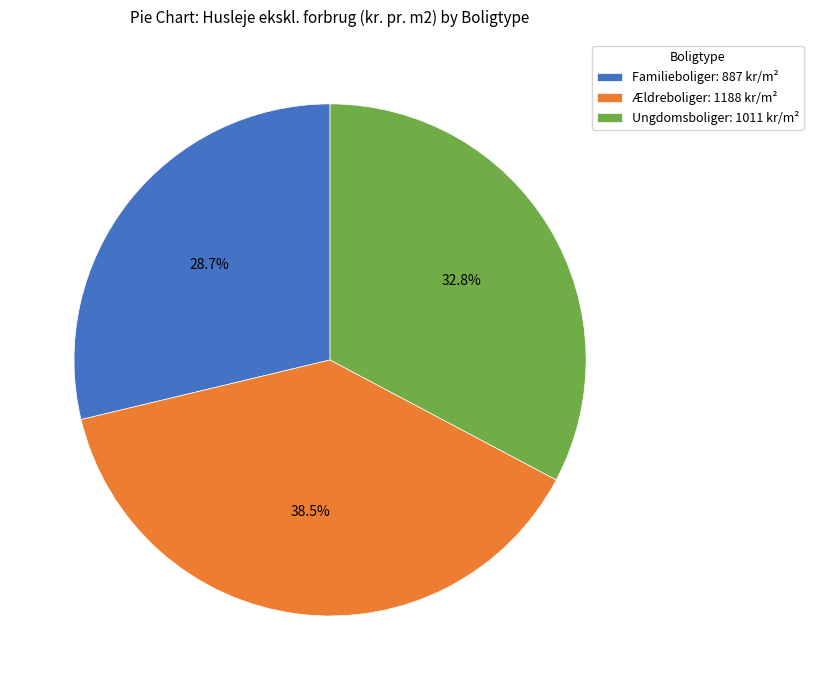

What portion of the pie excludes Familieboliger?

71.3%